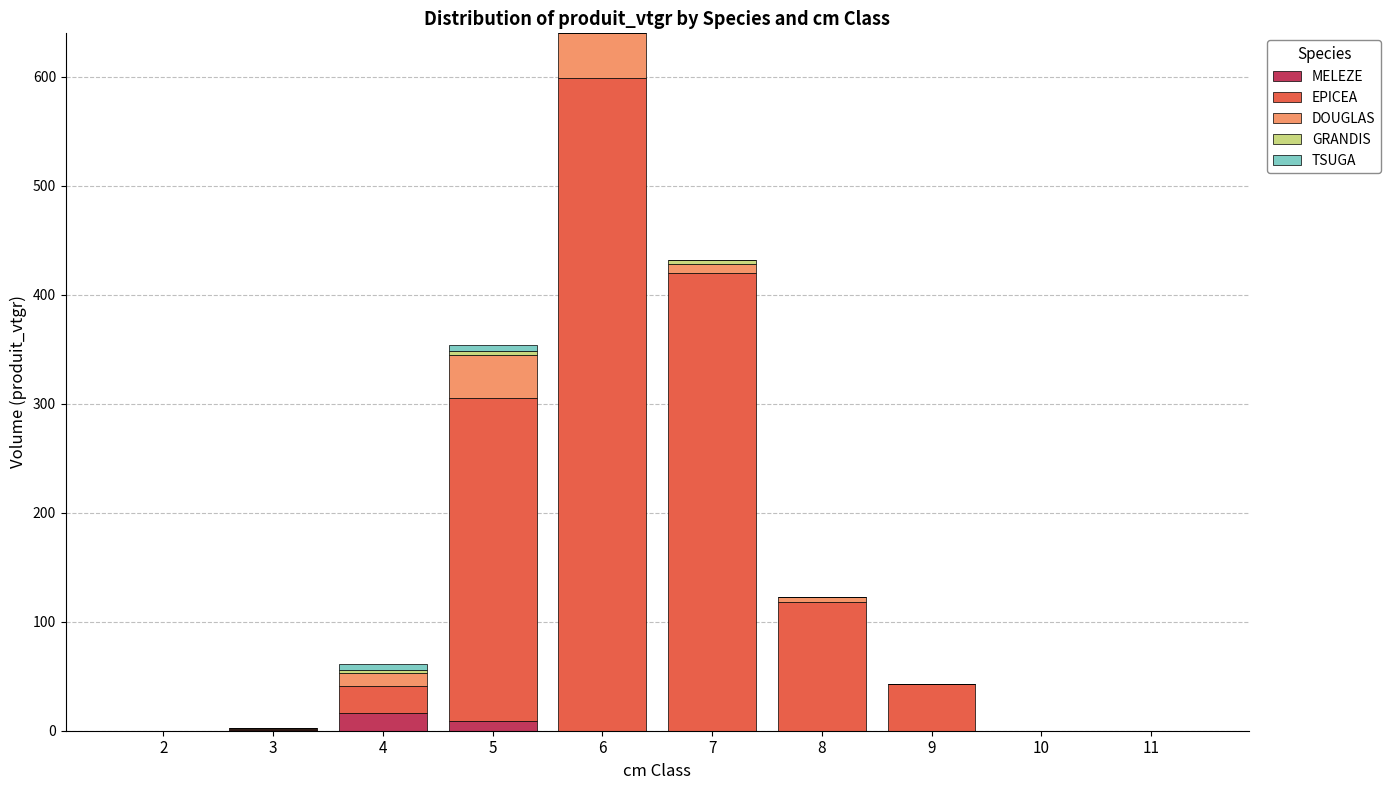

At which category is the sum across all series the highest?

6